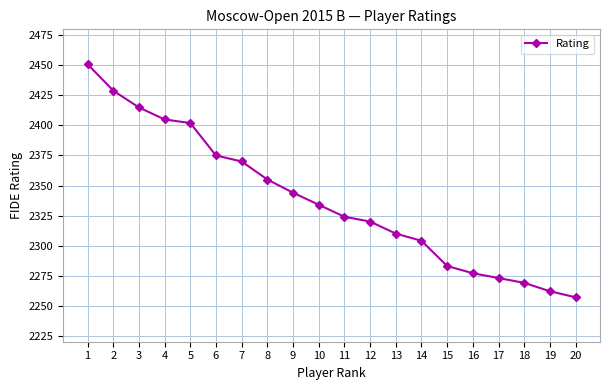

What is the ratio of the value at 4 to the value at 5?

1.0